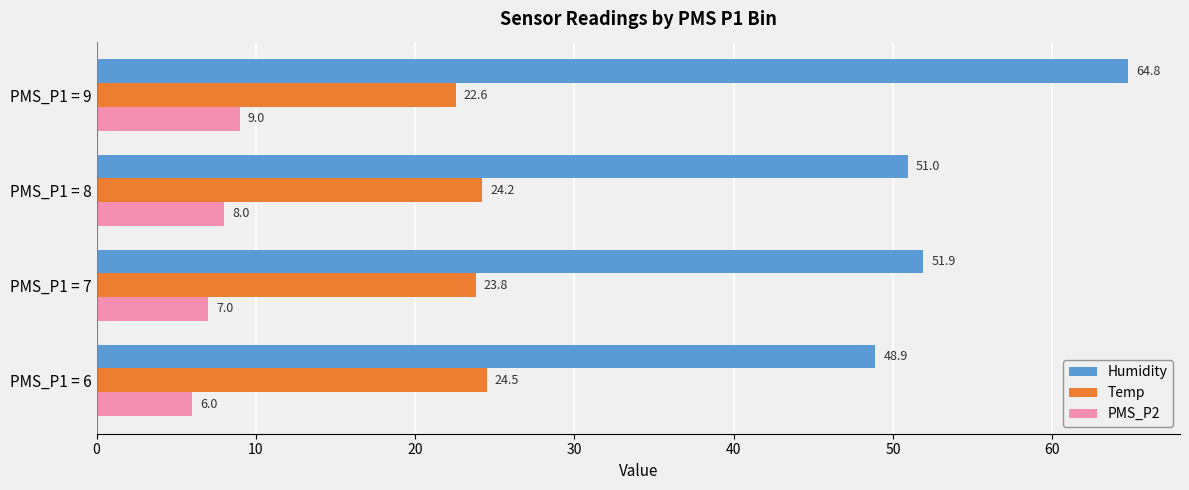

Between PMS_P1 = 8 and PMS_P1 = 9, which series saw the biggest shift?

Humidity